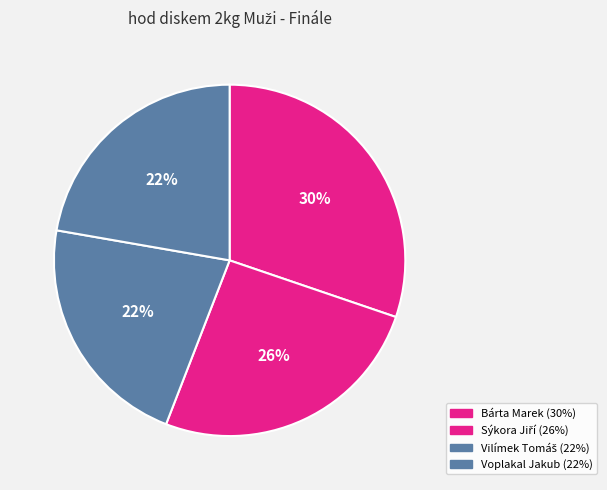

How much of the chart is everything except Sýkora Jiří?

74.3%